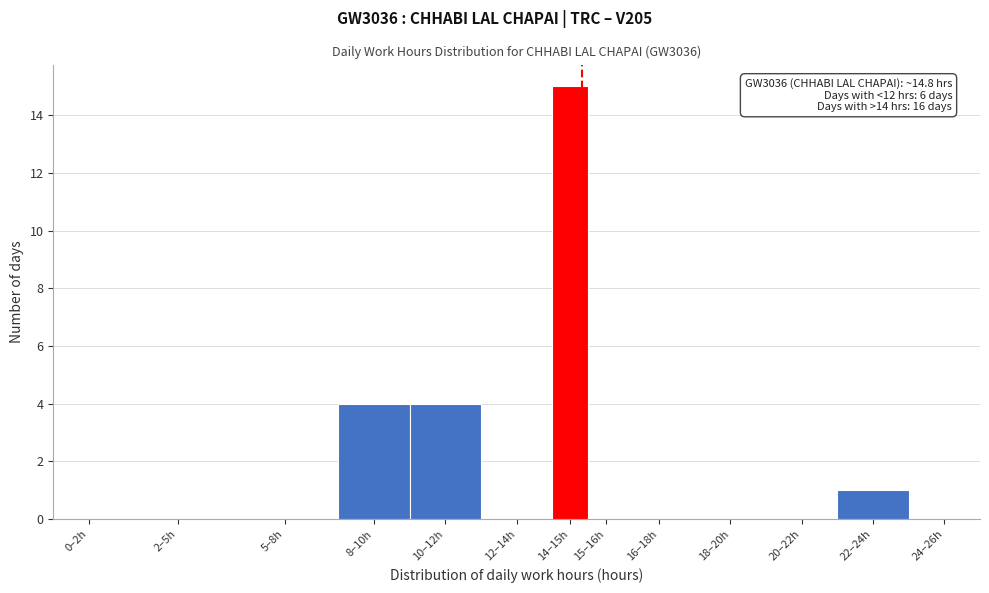

Reading right to left, what are all the values shown in this chart?

24–26h=0	22–24h=1	20–22h=0	18–20h=0	16–18h=0	15–16h=0	14–15h=15	12–14h=0	10–12h=4	8–10h=4	5–8h=0	2–5h=0	0–2h=0